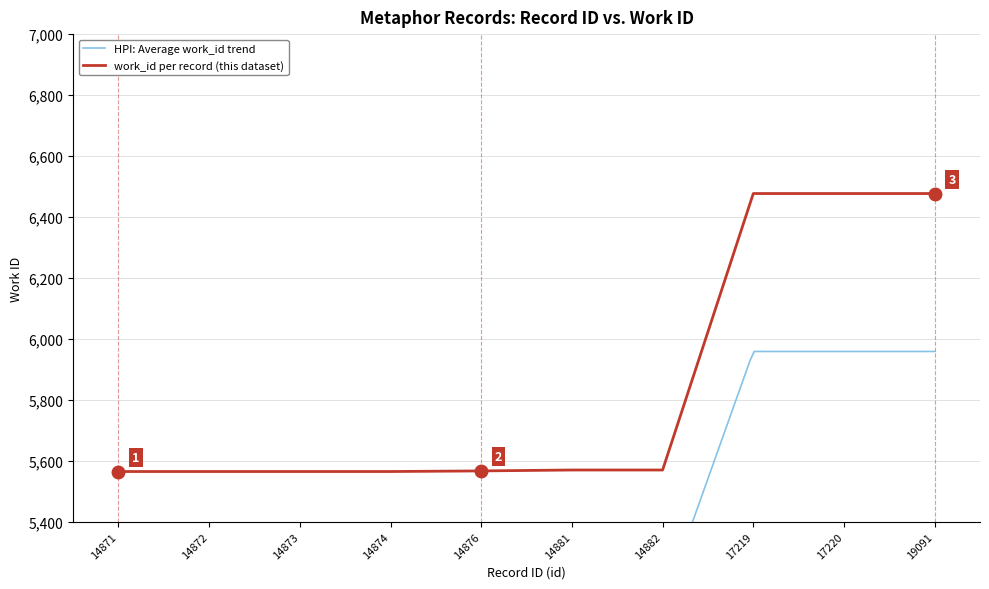

How many values are below 5570?

5